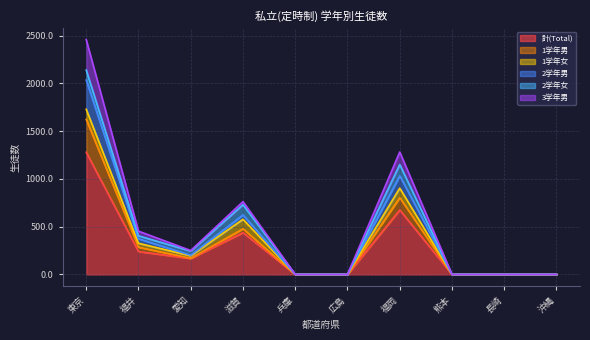

Reading left to right, what are all the values shown in this chart?

計(Total): 東京=1278	福井=240	愛知=167	滋賀=438	兵庫=0	広島=0	福岡=675	熊本=0	長崎=0	沖縄=0
1学年男: 東京=344	福井=45	愛知=2	滋賀=40	兵庫=0	広島=0	福岡=129	熊本=0	長崎=0	沖縄=0
1学年女: 東京=106	福井=41	愛知=26	滋賀=99	兵庫=0	広島=0	福岡=99	熊本=0	長崎=0	沖縄=0
2学年男: 東京=306	福井=47	愛知=6	滋賀=46	兵庫=0	広島=0	福岡=130	熊本=0	長崎=0	沖縄=0
2学年女: 東京=105	福井=31	愛知=43	滋賀=106	兵庫=0	広島=0	福岡=117	熊本=0	長崎=0	沖縄=0
3学年男: 東京=318	福井=49	愛知=6	滋賀=33	兵庫=0	広島=0	福岡=131	熊本=0	長崎=0	沖縄=0